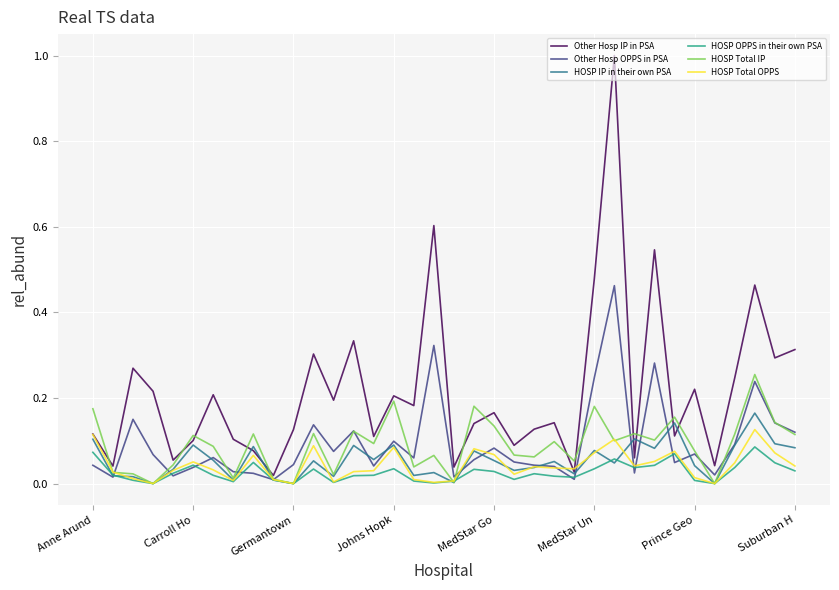

True or false: Other Hosp IP in PSA has more than 0 interior local peaks.

True